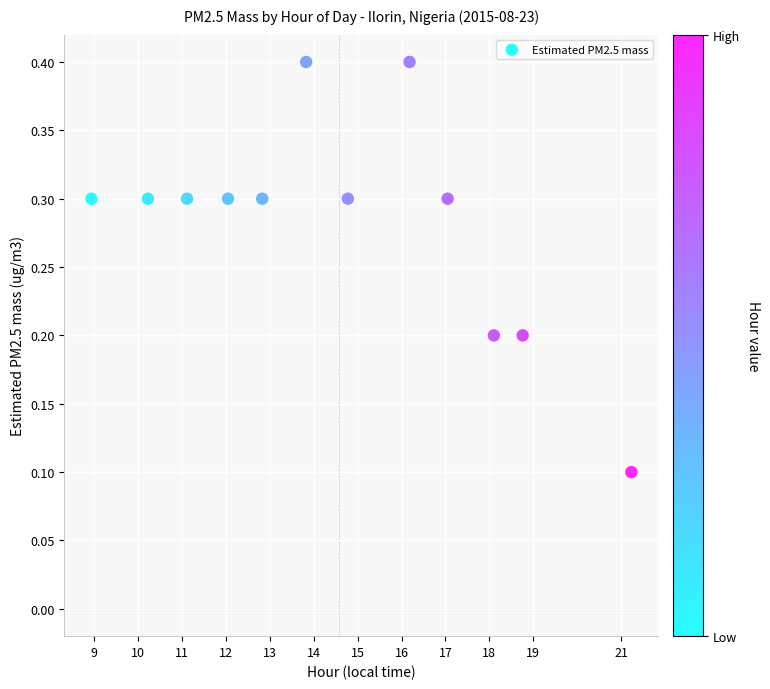

What is the range of Y values (max minus min)?

0.3